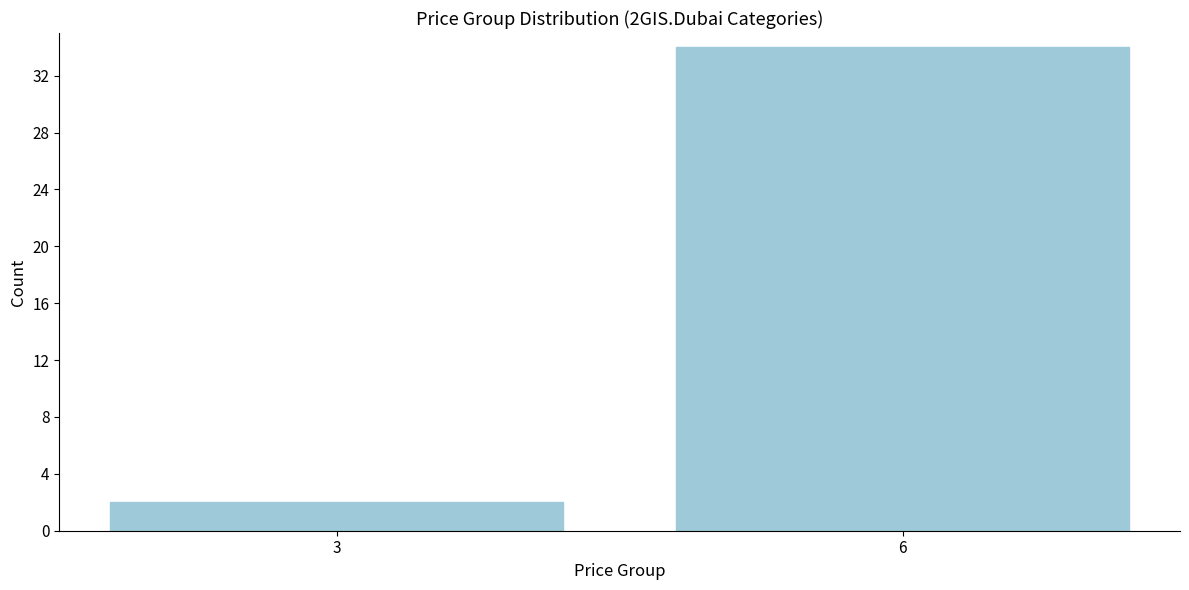

Reading left to right, list all the values displayed in this chart.

2	34